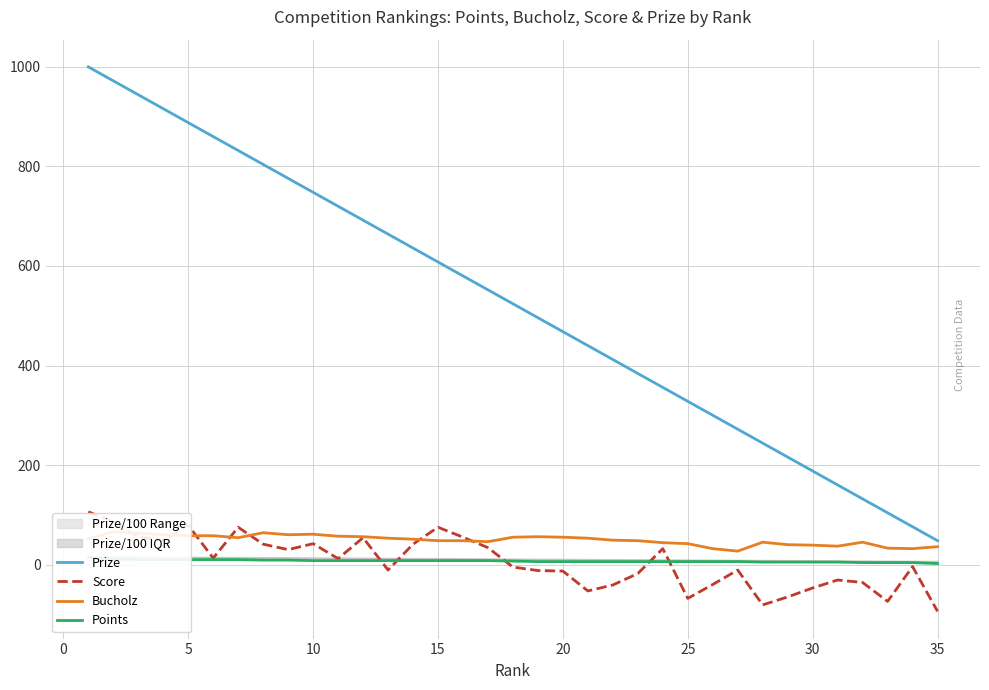

How many times do Points and Score cross each other?

5